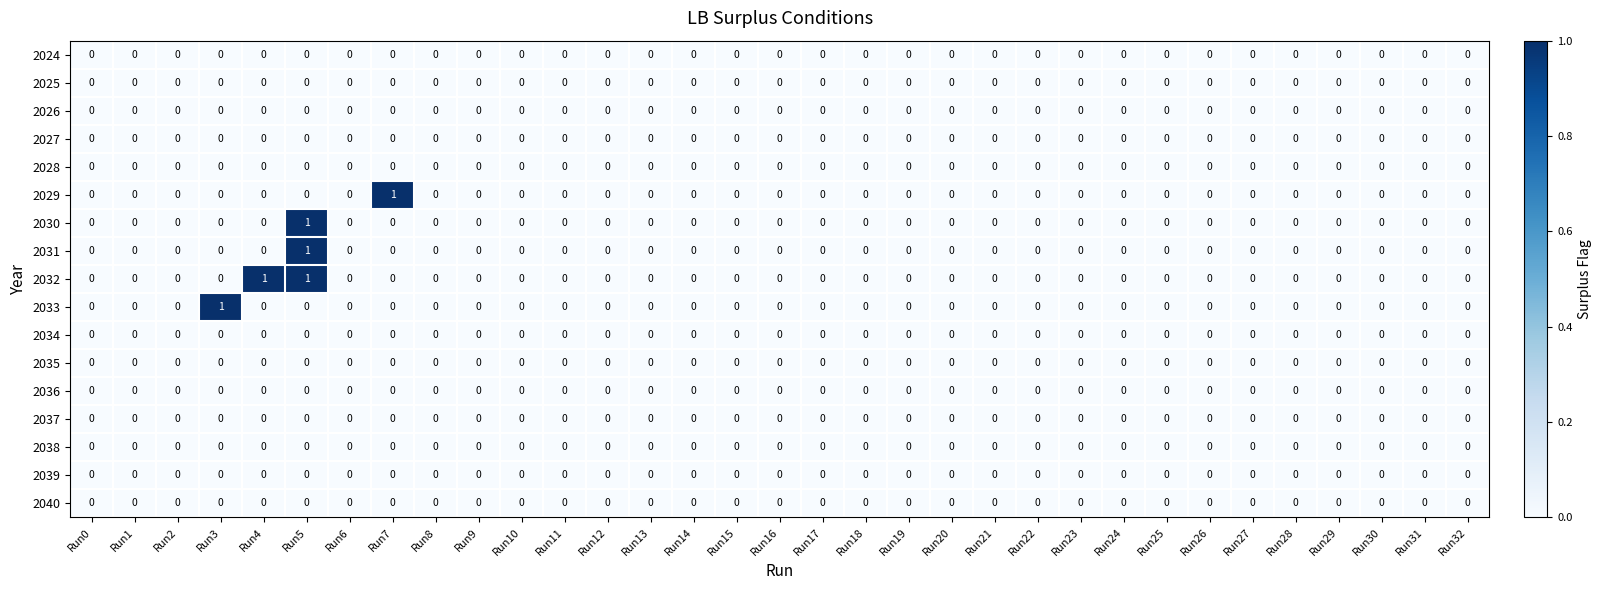

True or false: 2032 has a value of 0 at Run10.

True